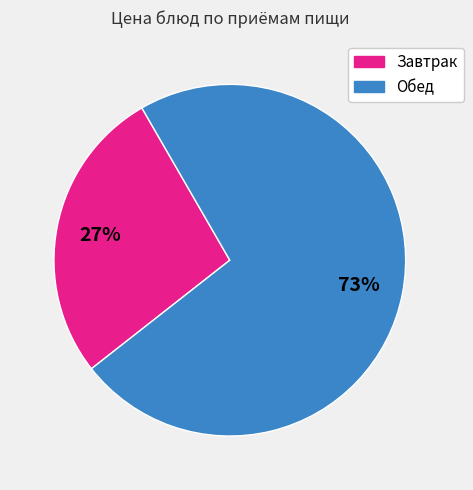

Is there a majority slice in this chart?

Yes